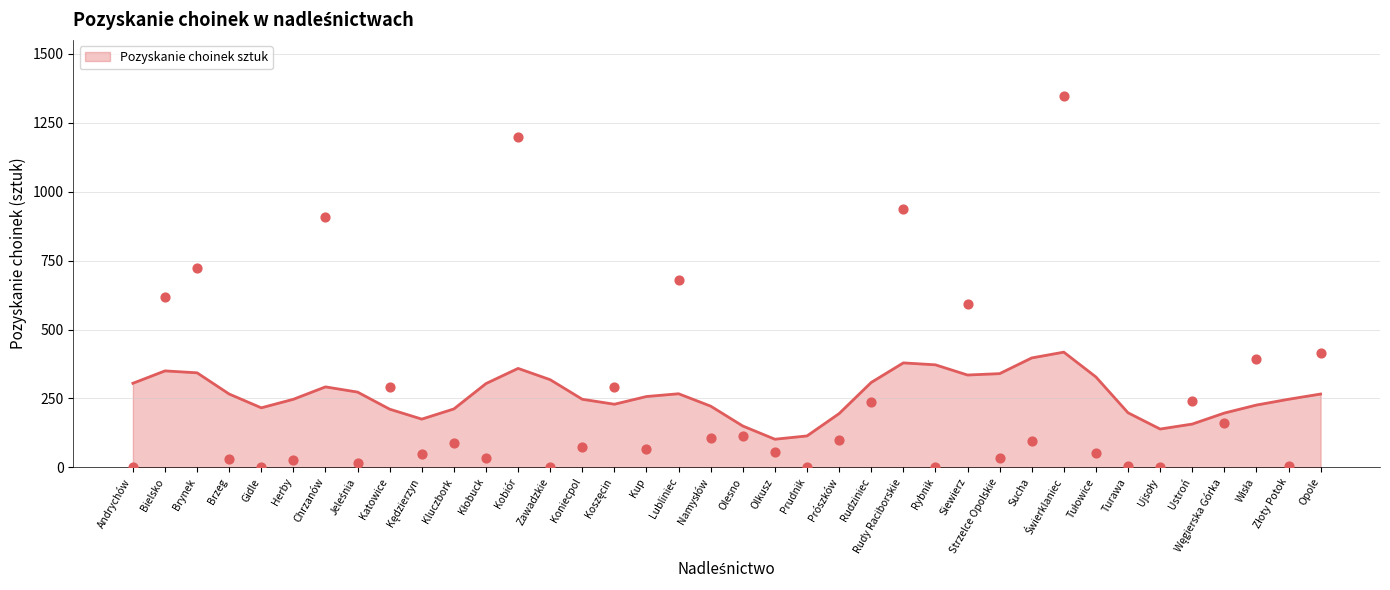

Approximately how many times larger is the value at Brynek compared to Świerklaniec?

0.5